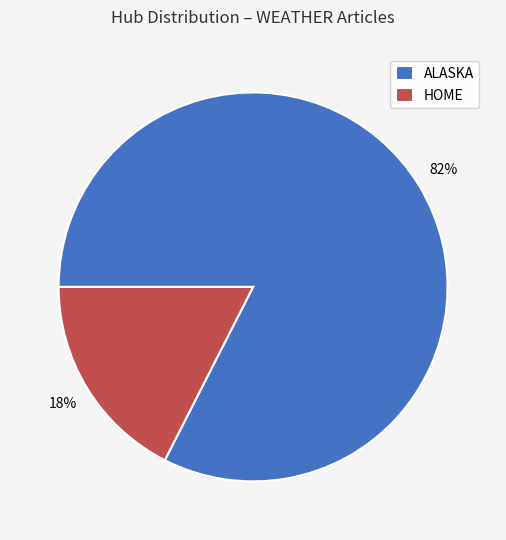

Is the sum of ALASKA and HOME greater than half?

Yes